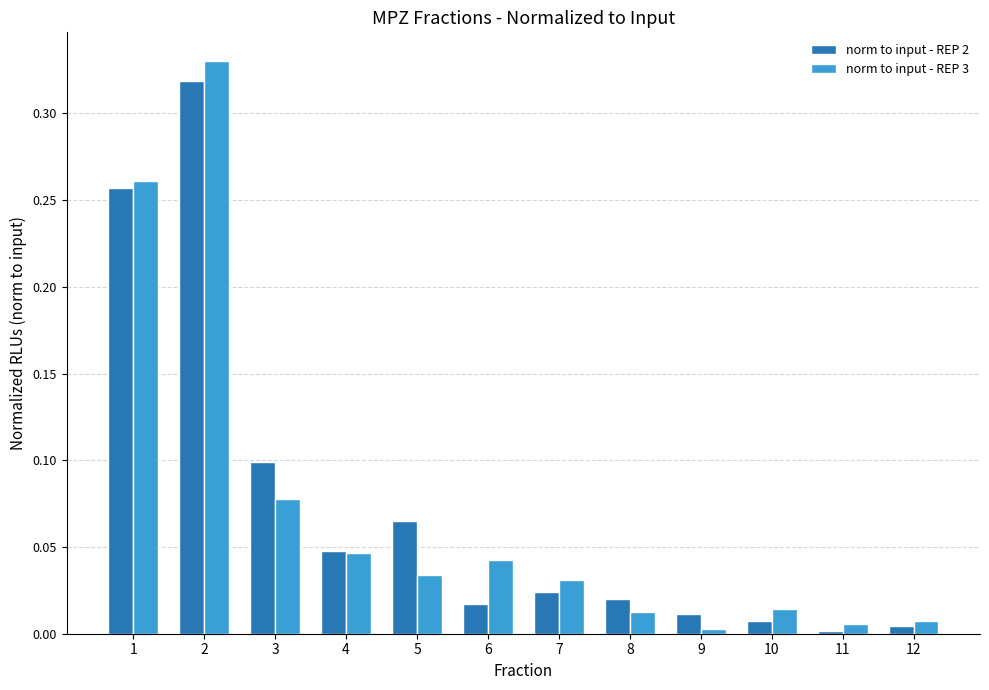

How many series are shown in this chart?

2